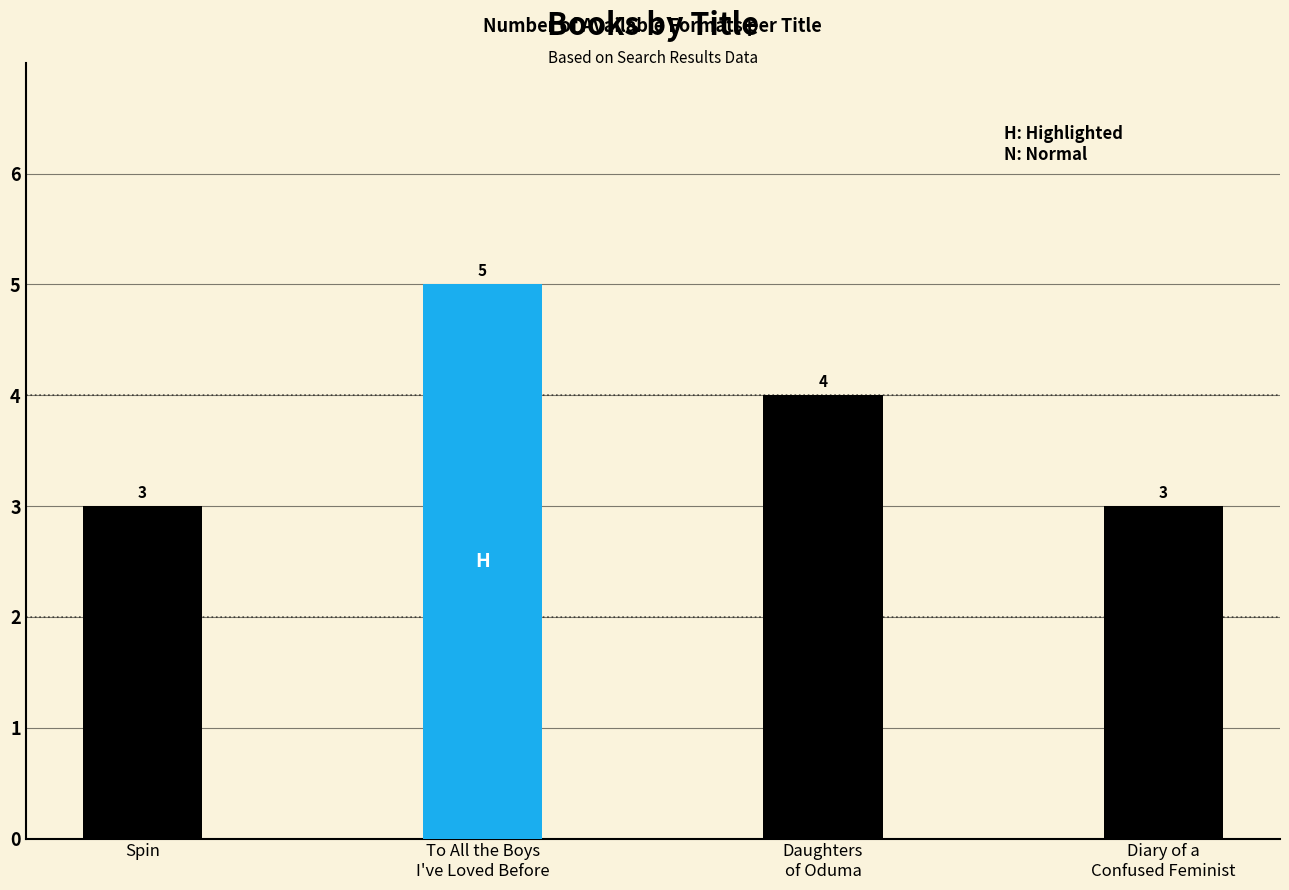

Which has a higher value, Spin or Daughters
of Oduma?

Daughters
of Oduma